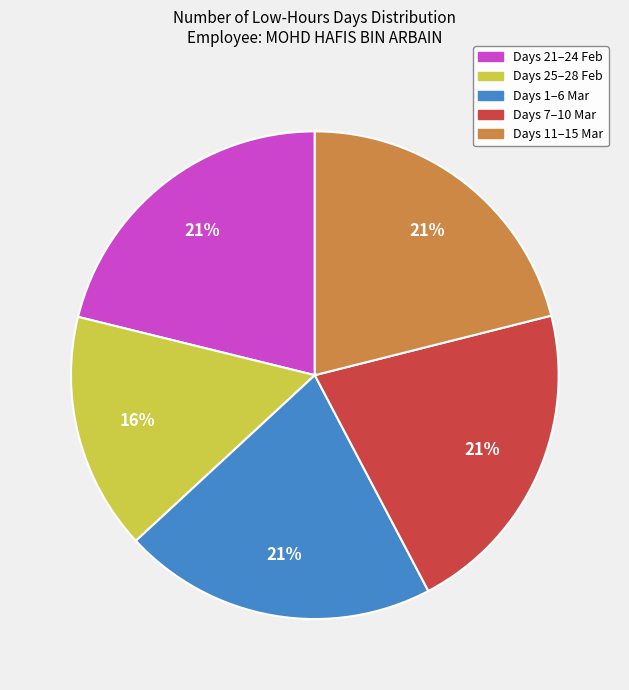

Does any single category account for the majority?

No